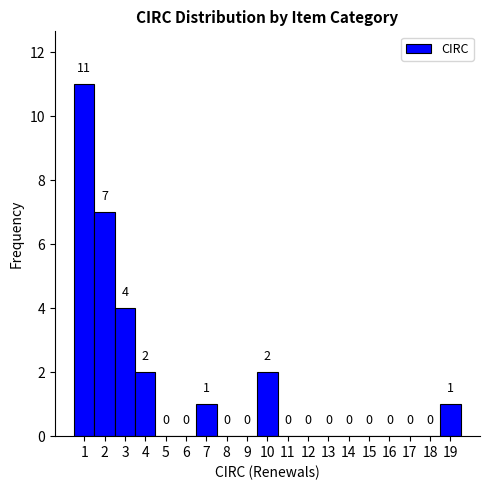

Reading left to right, transcribe this chart: for each bar, give the range it covers on the x-axis and its height.

0.5 to 1.5: 11
1.5 to 2.5: 7
2.5 to 3.5: 4
3.5 to 4.5: 2
4.5 to 5.5: 0
5.5 to 6.5: 0
6.5 to 7.5: 1
7.5 to 8.5: 0
8.5 to 9.5: 0
9.5 to 10.5: 2
10.5 to 11.5: 0
11.5 to 12.5: 0
12.5 to 13.5: 0
13.5 to 14.5: 0
14.5 to 15.5: 0
15.5 to 16.5: 0
16.5 to 17.5: 0
17.5 to 18.5: 0
18.5 to 19.5: 1